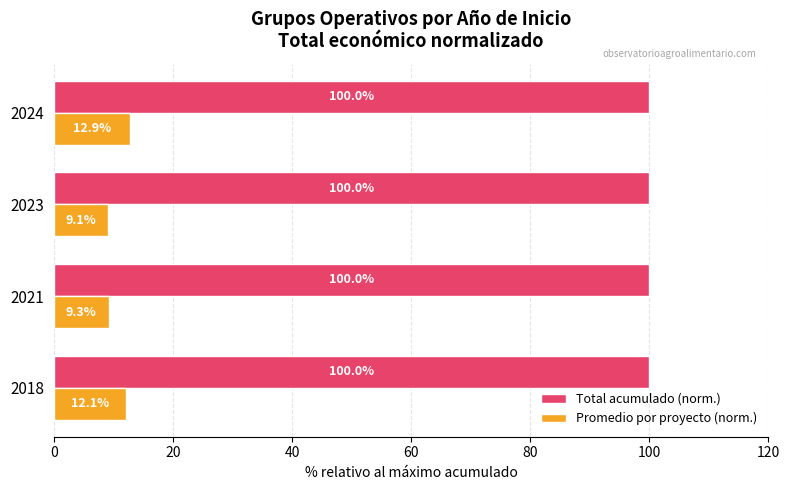

List the series in order of their overall mean, lowest first.

Promedio por proyecto (norm.), Total acumulado (norm.)